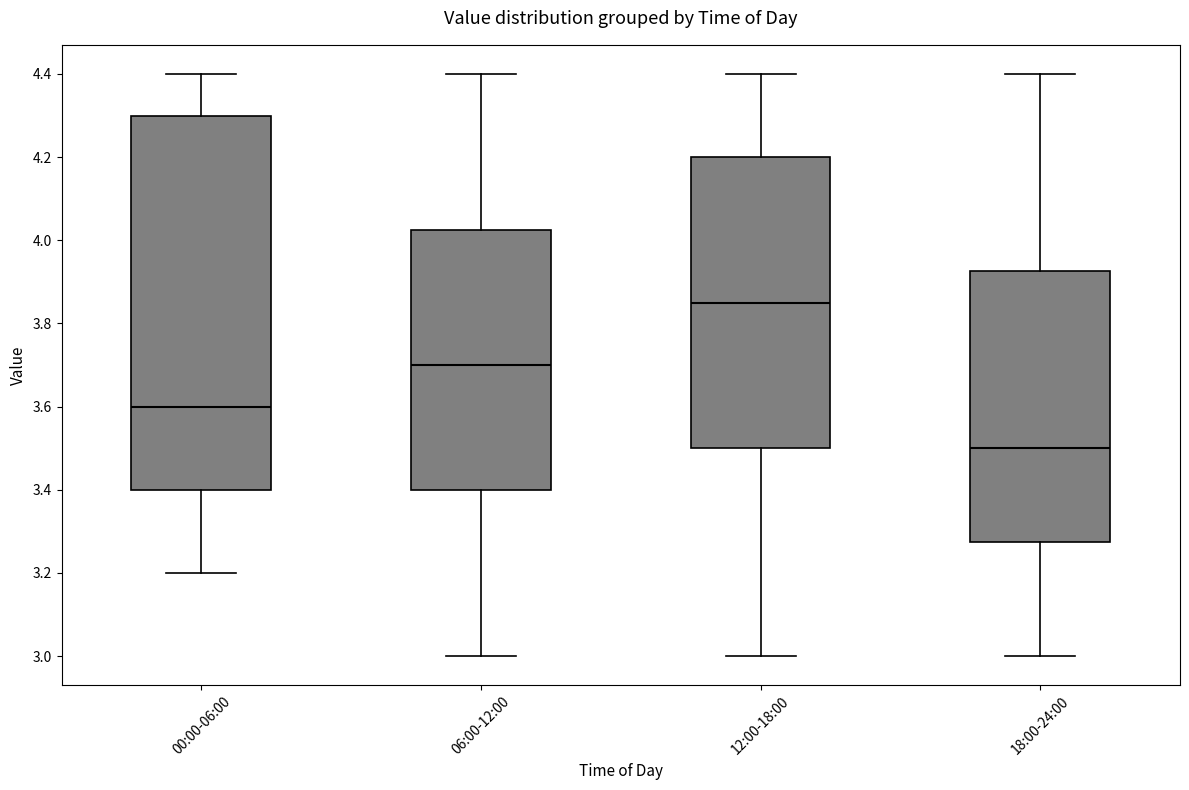

Which box is the tallest, from its lower edge to its upper edge?

00:00-06:00